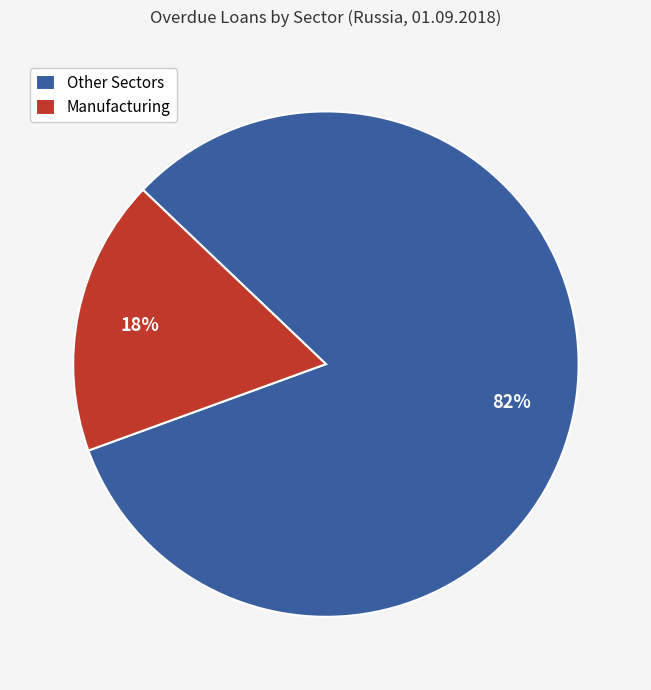

What is the smallest slice in the pie chart?

Manufacturing